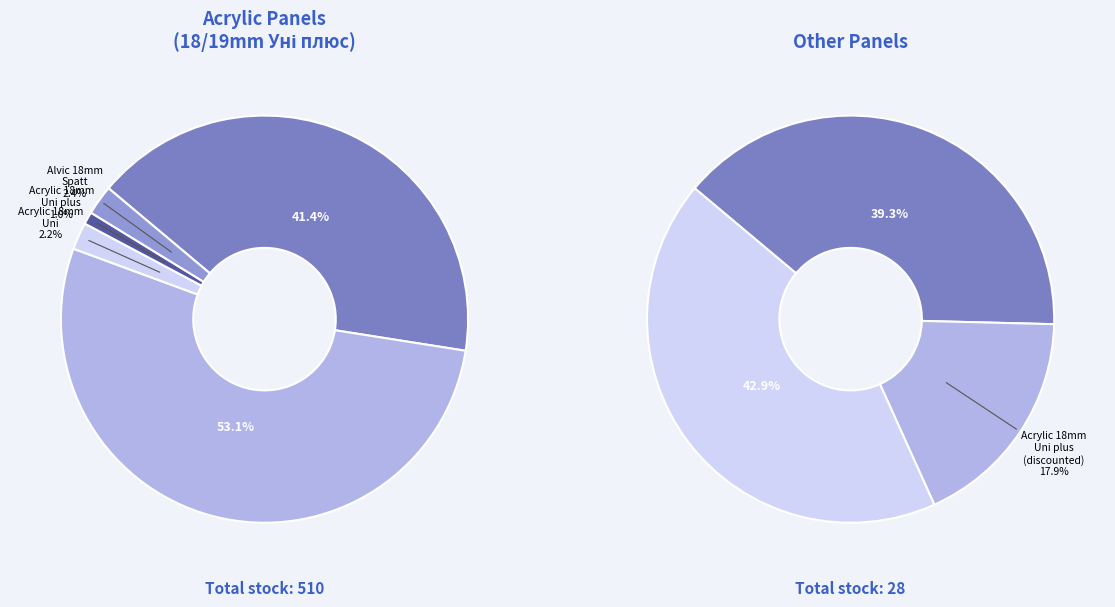

True or false: 285102221 accounts for 11% of the total.

False